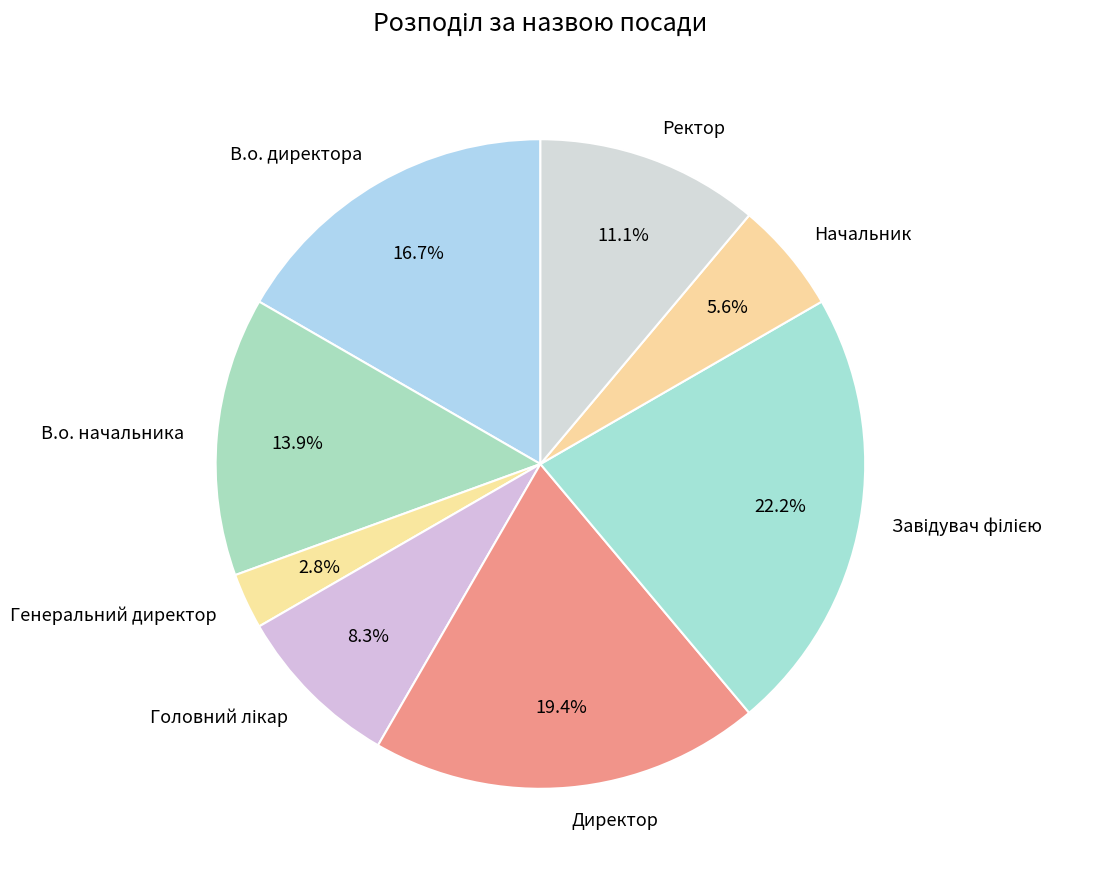

Which category has the smallest portion of the pie?

Генеральний директор